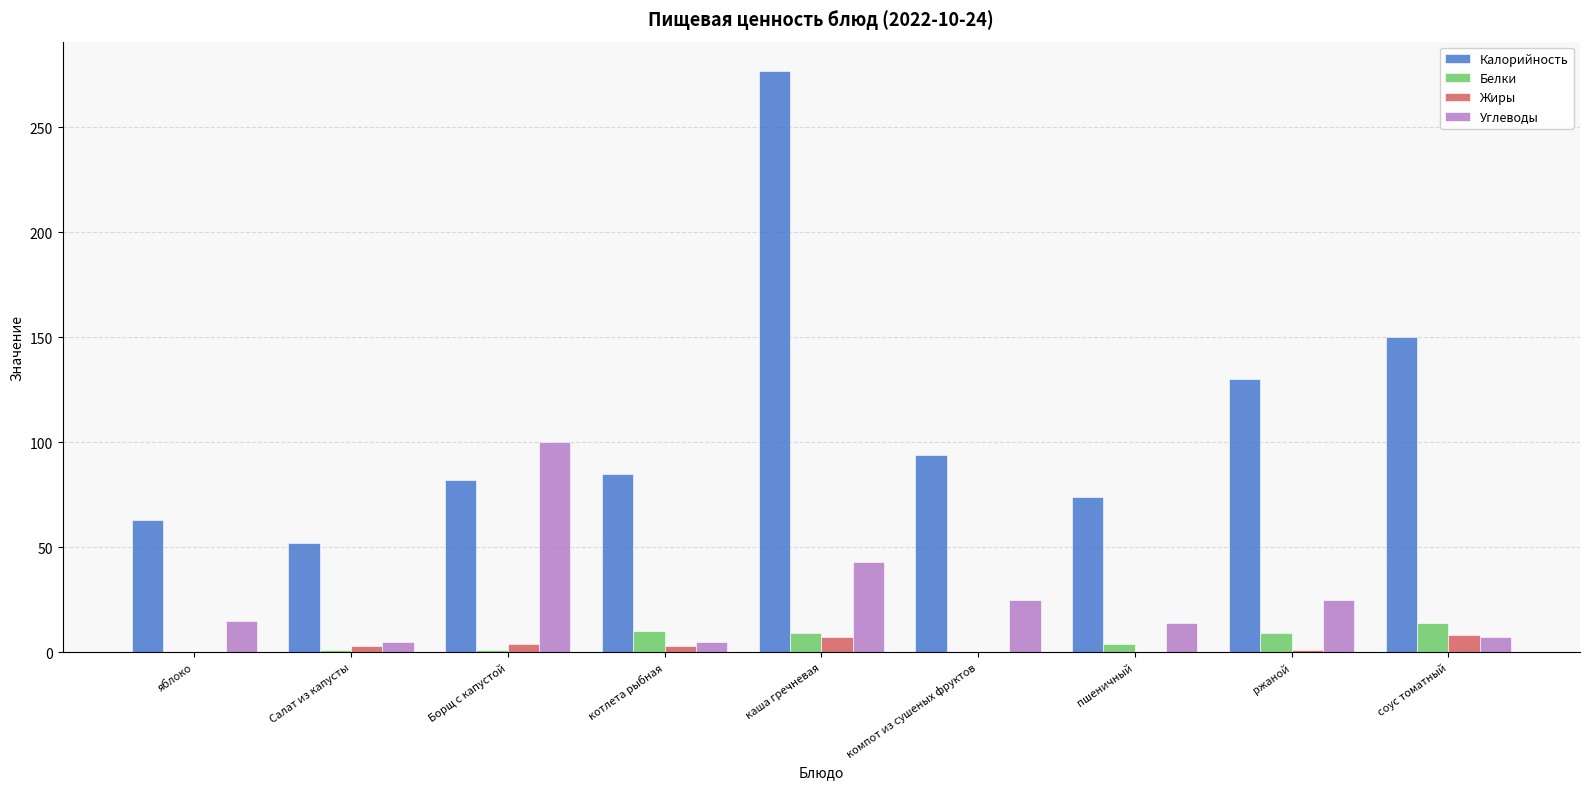

The value of Углеводы at каша гречневая is 43. True or false?

True